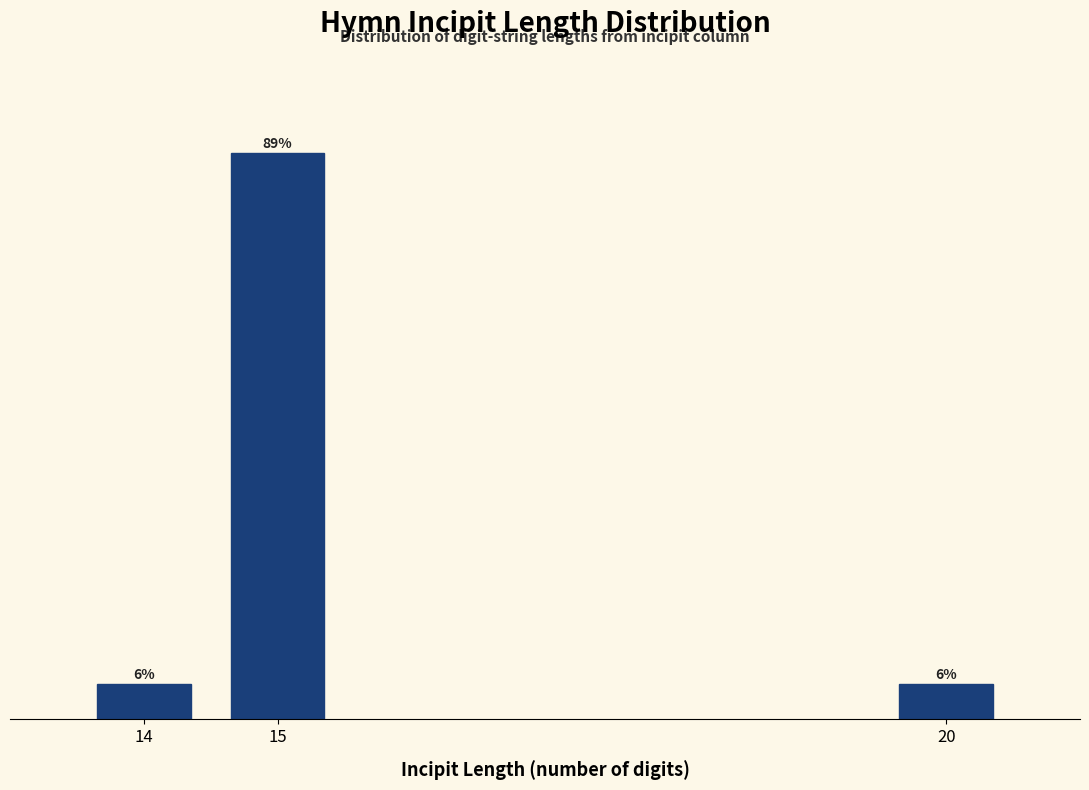

Does the chart contain any negative values?

No